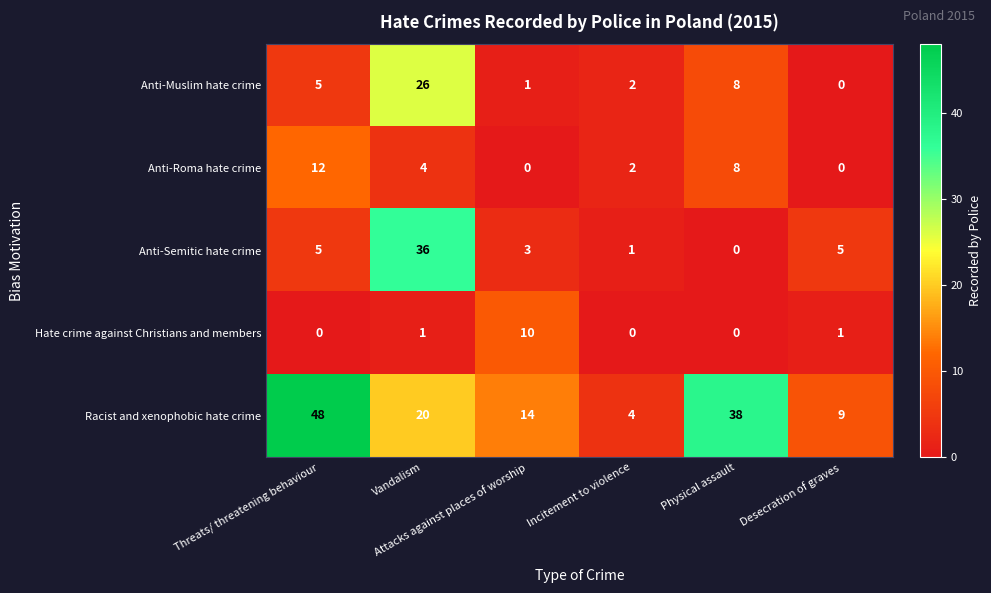

Rank the series by their maximum value, from lowest to highest.

Hate crime against Christians and members, Anti-Roma hate crime, Anti-Muslim hate crime, Anti-Semitic hate crime, Racist and xenophobic hate crime